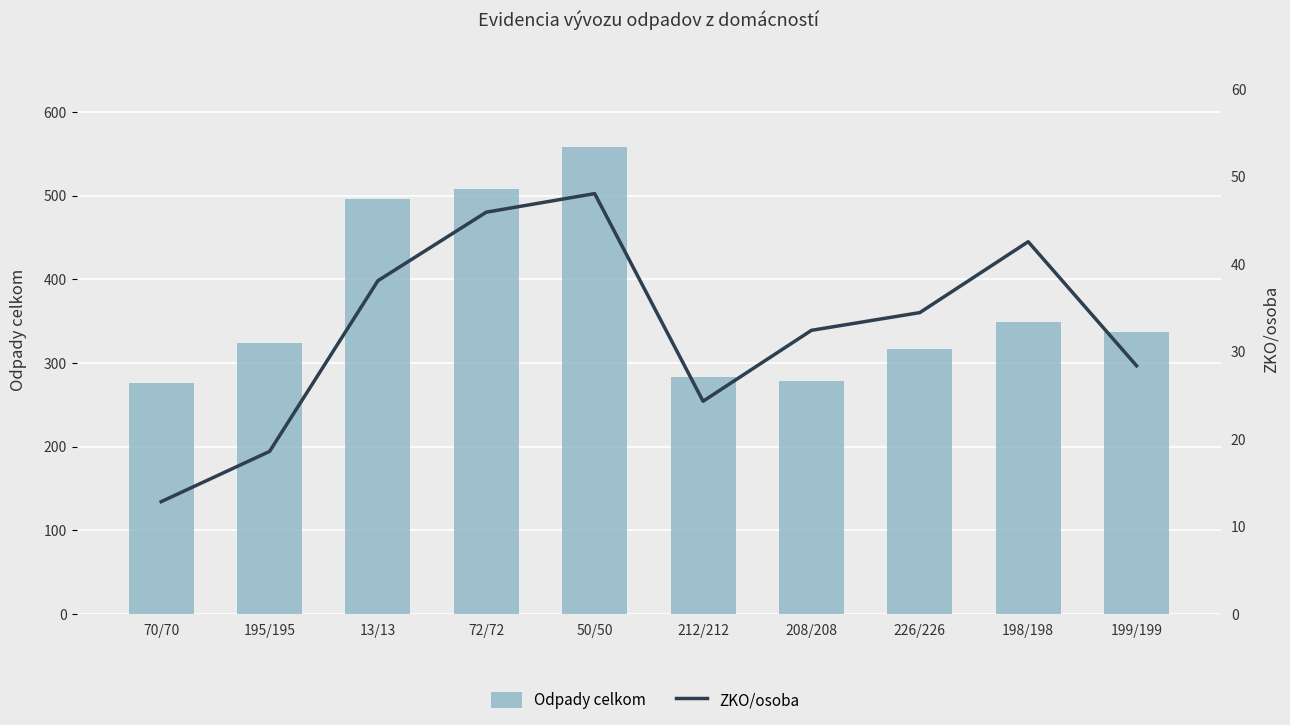

What is the total value across all series at 198/198?

391.6